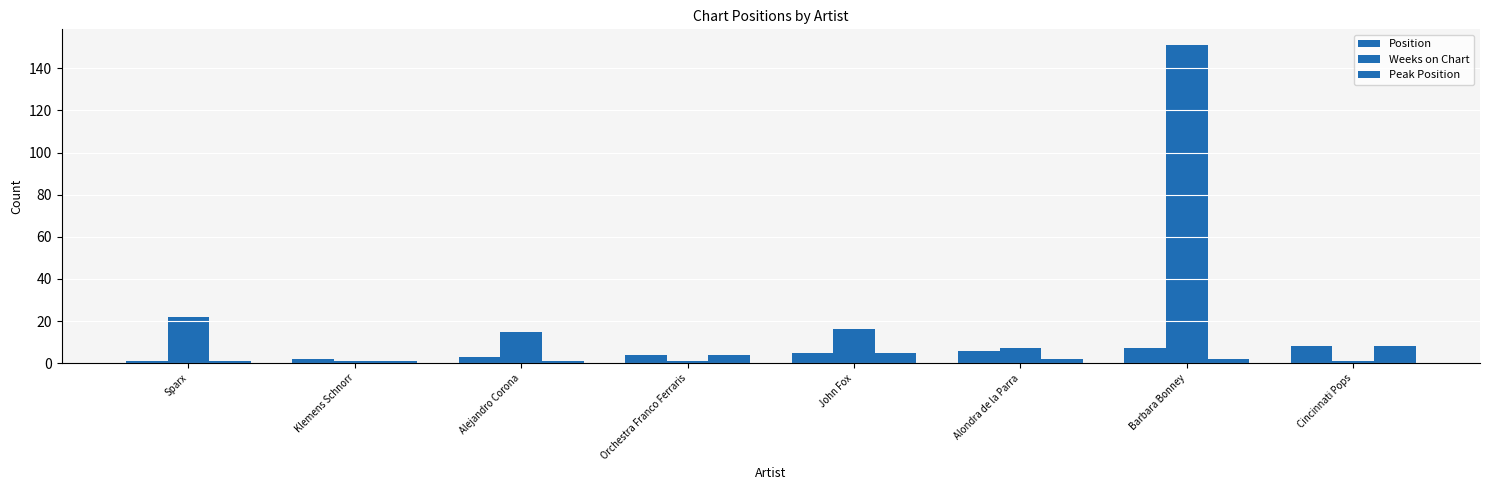

Which series has the largest range (max minus min)?

Weeks on Chart